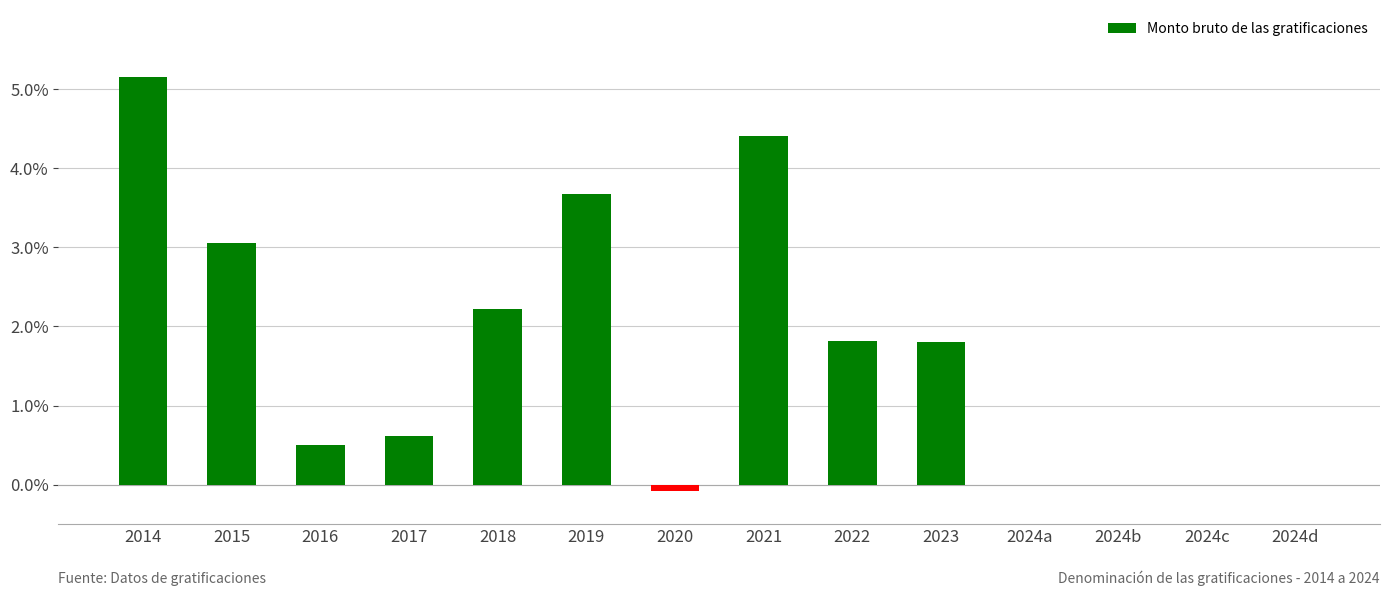

True or false: the data shows 0.0 at 2024c.

True